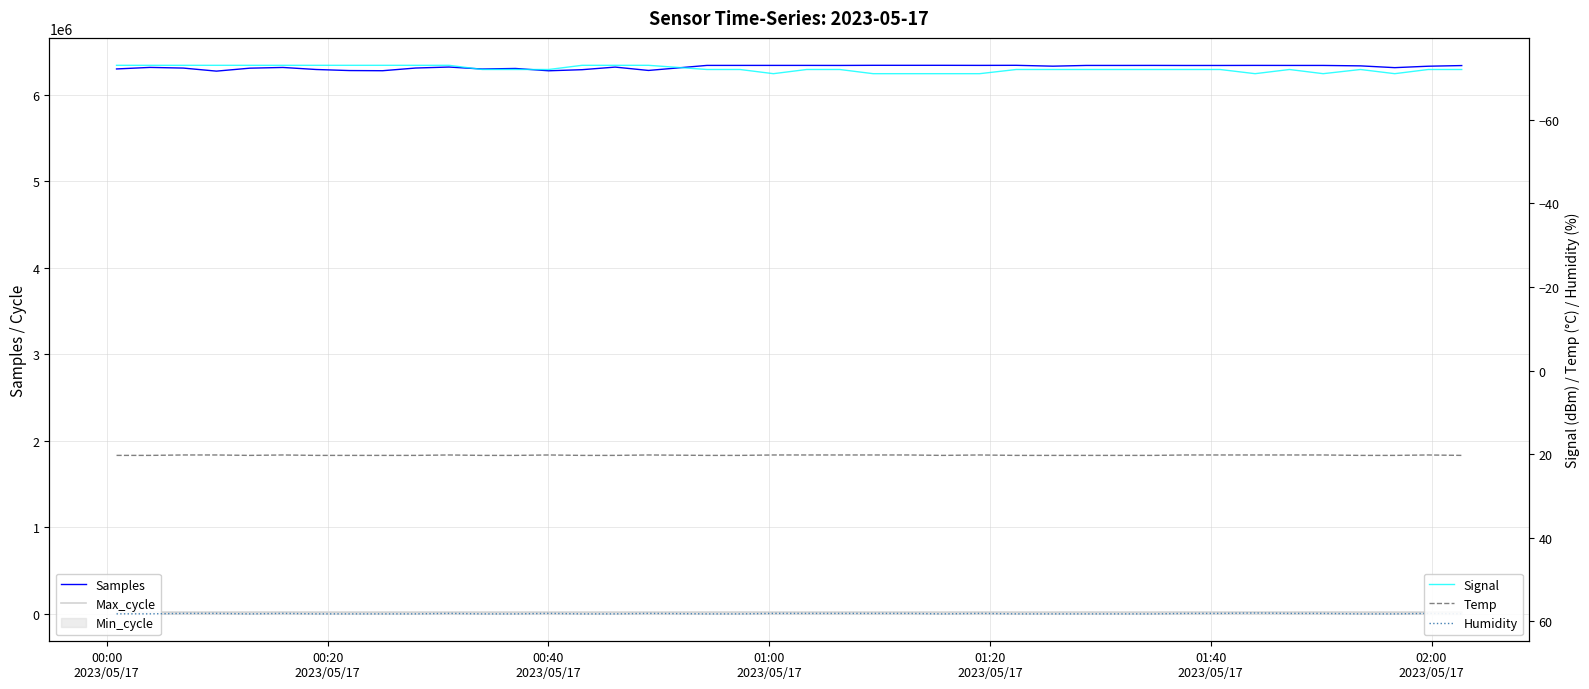

What is the value of the Samples point at the 9th from the left?

6278633.0